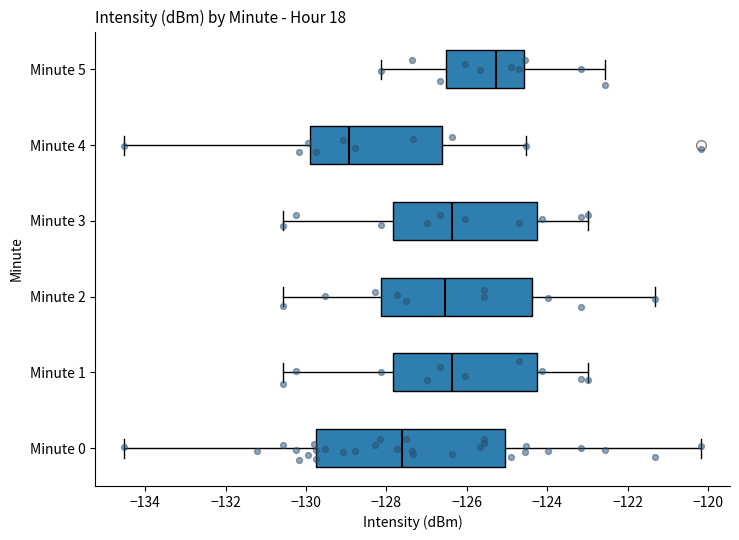

Which box's median line is the furthest to the right?

Minute 5